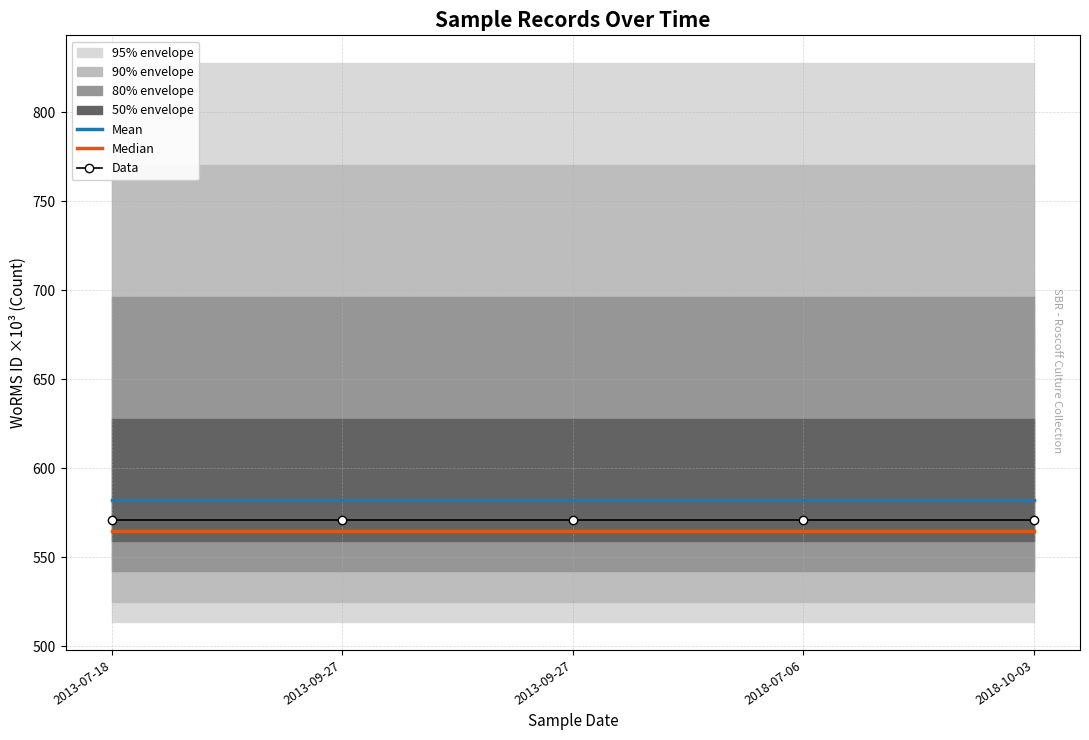

How many categories are shown in the chart?

5